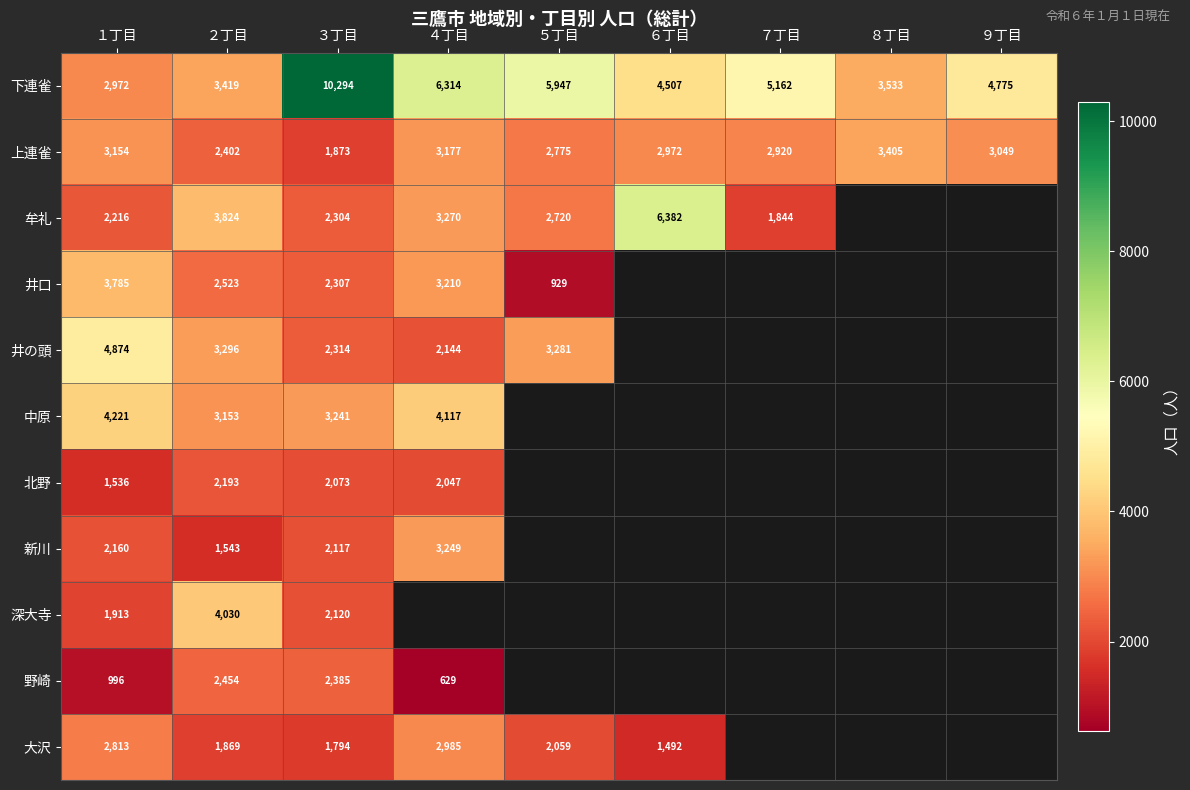

What is the maximum value shown in the chart?

10294.0